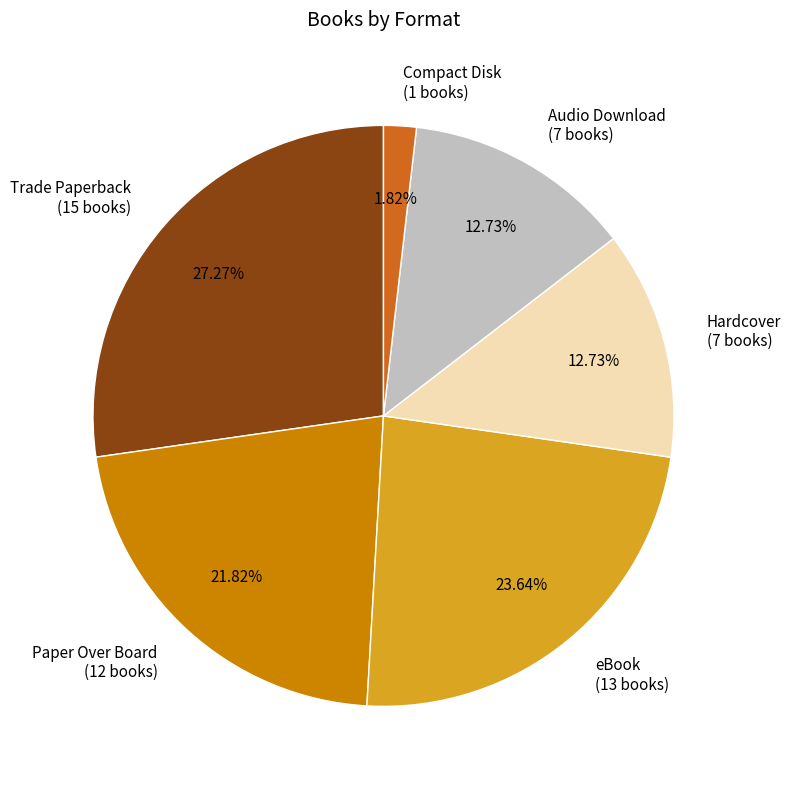

What is the total percentage of eBook and Hardcover?

36.4%